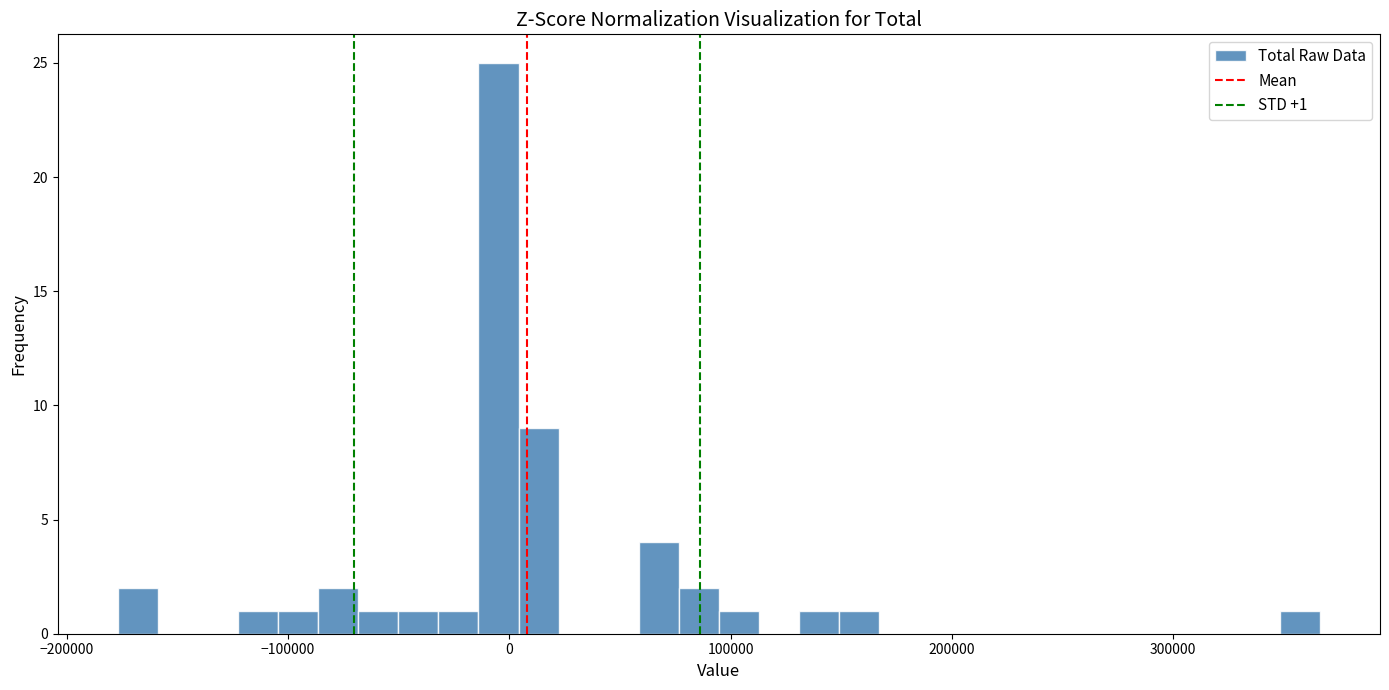

Read against the x-axis, roughly where is the centre of the tallest bar?

0